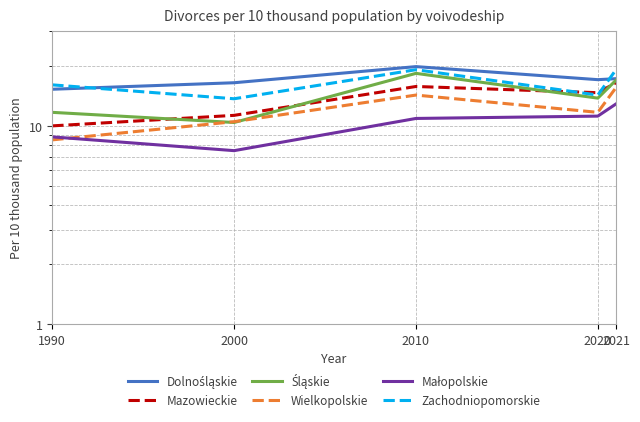

Between 2010 and 2020, which is larger?

2010